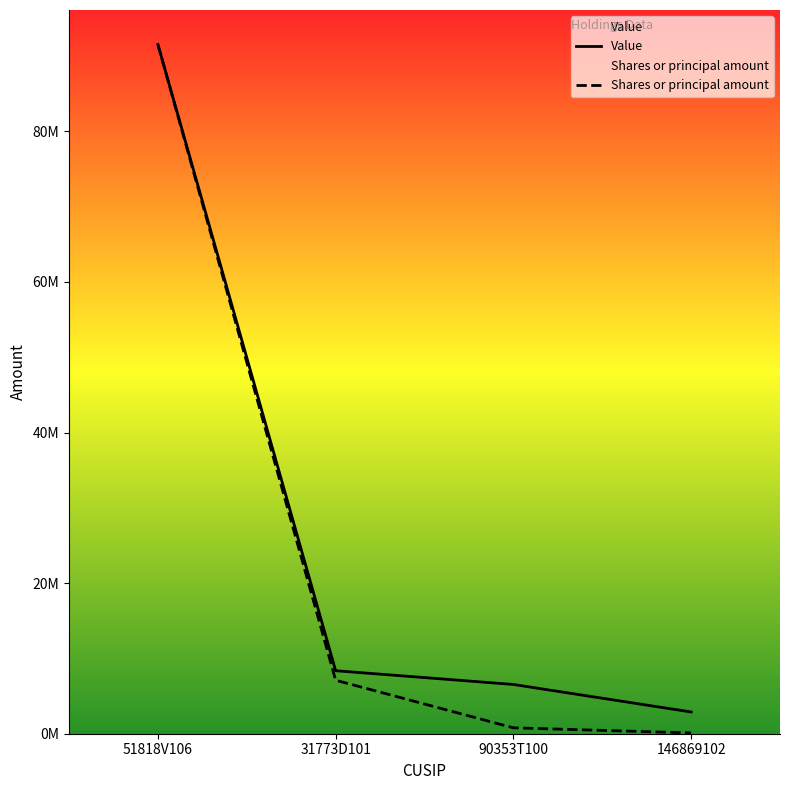

What are all the series names shown in the legend?

Value, Shares or principal amount